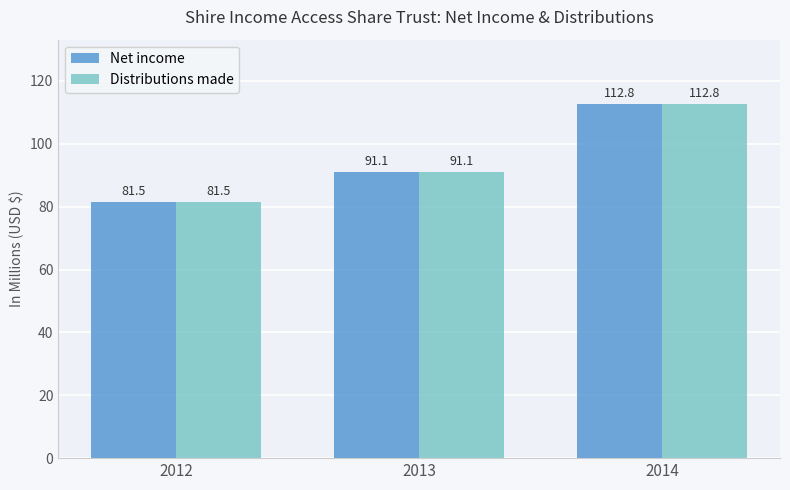

How many values in the Distributions made series are below 91?

1